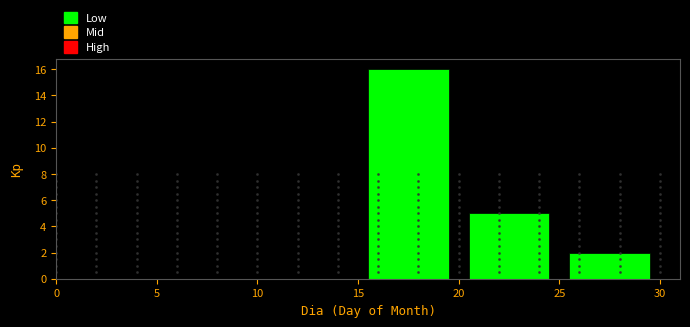

Which range on the x-axis has the tallest bar?

15 to 20